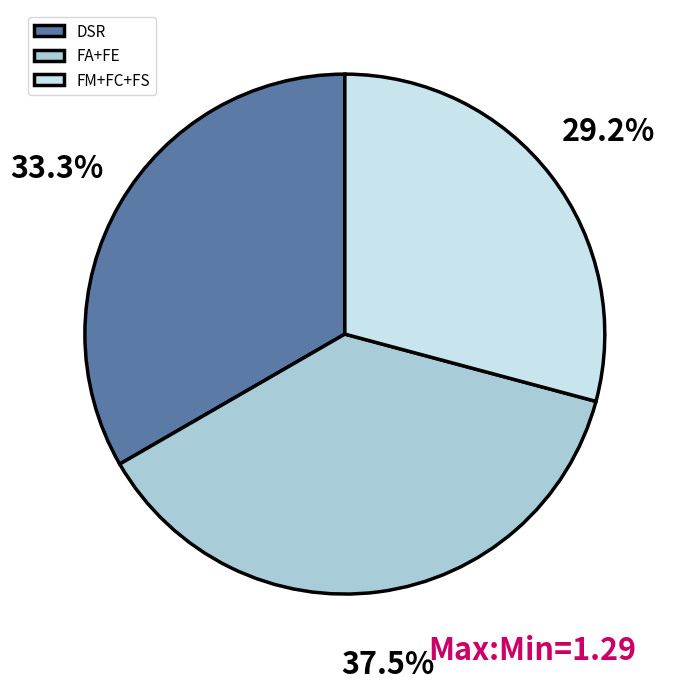

What percentage is NOT represented by FA+FE?

62.5%